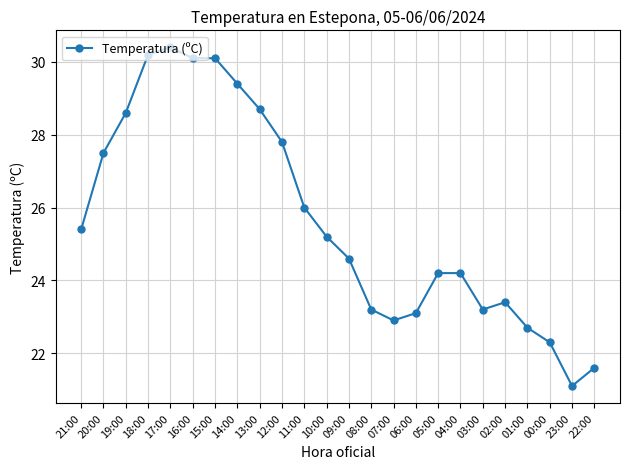

What is the label of the 12th point from the right?

09:00